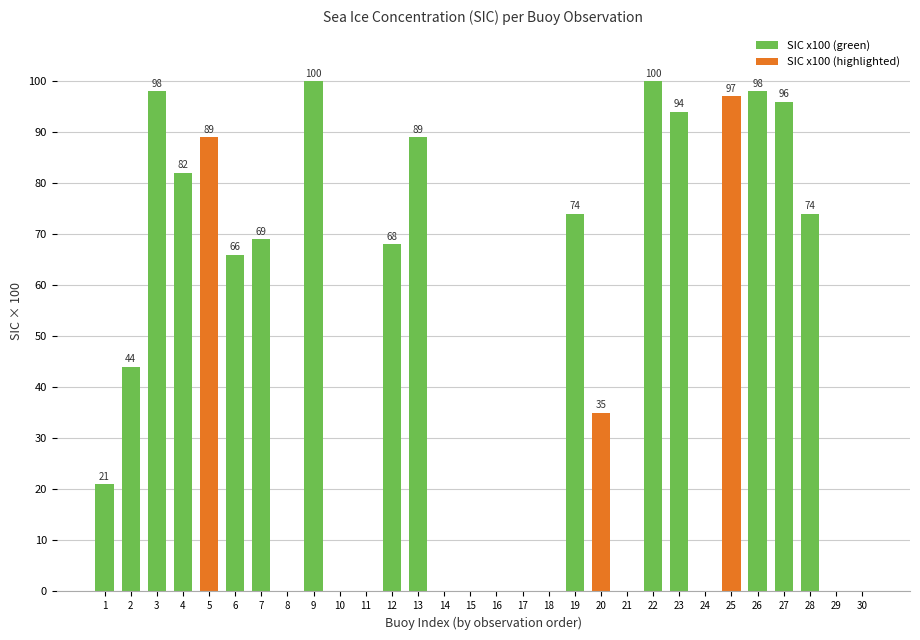

Reading left to right, extract all data points from this chart.

1=21	2=44	3=98	4=82	5=89	6=66	7=69	8=0	9=100	10=0	11=0	12=68	13=89	14=0	15=0	16=0	17=0	18=0	19=74	20=35	21=0	22=100	23=94	24=0	25=97	26=98	27=96	28=74	29=0	30=0